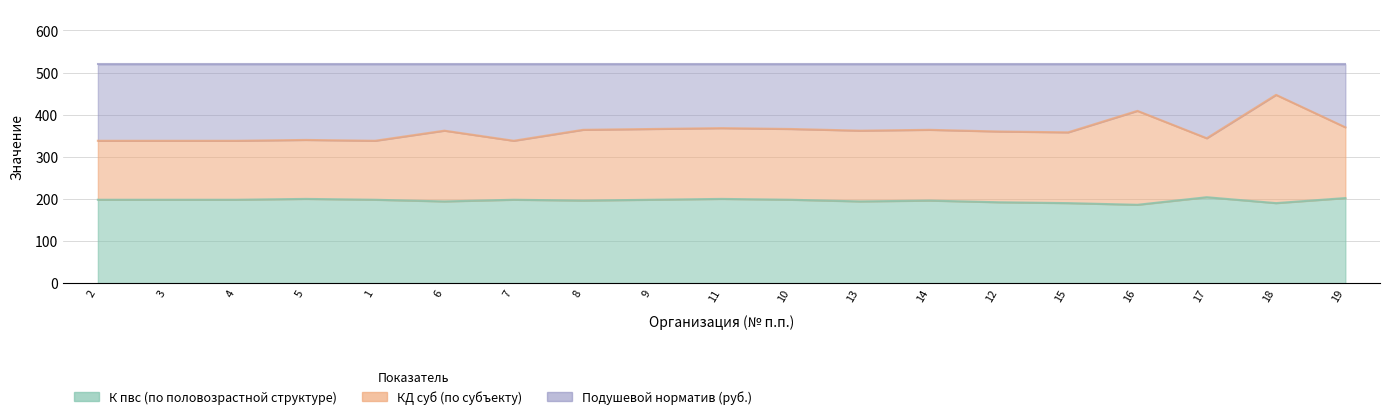

What is the smallest value displayed?

186